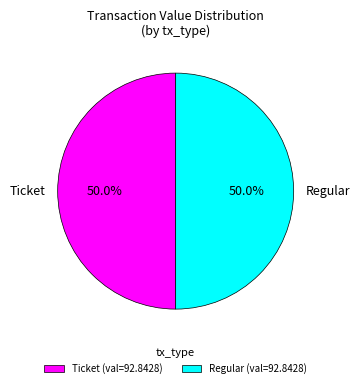

What is the total percentage of Ticket and Regular?

100.0%